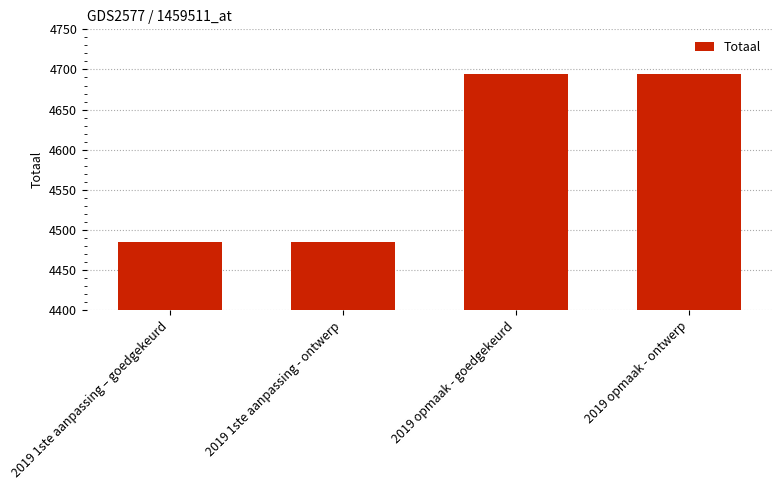

Are the bars grouped side by side (vs. stacked)?

No